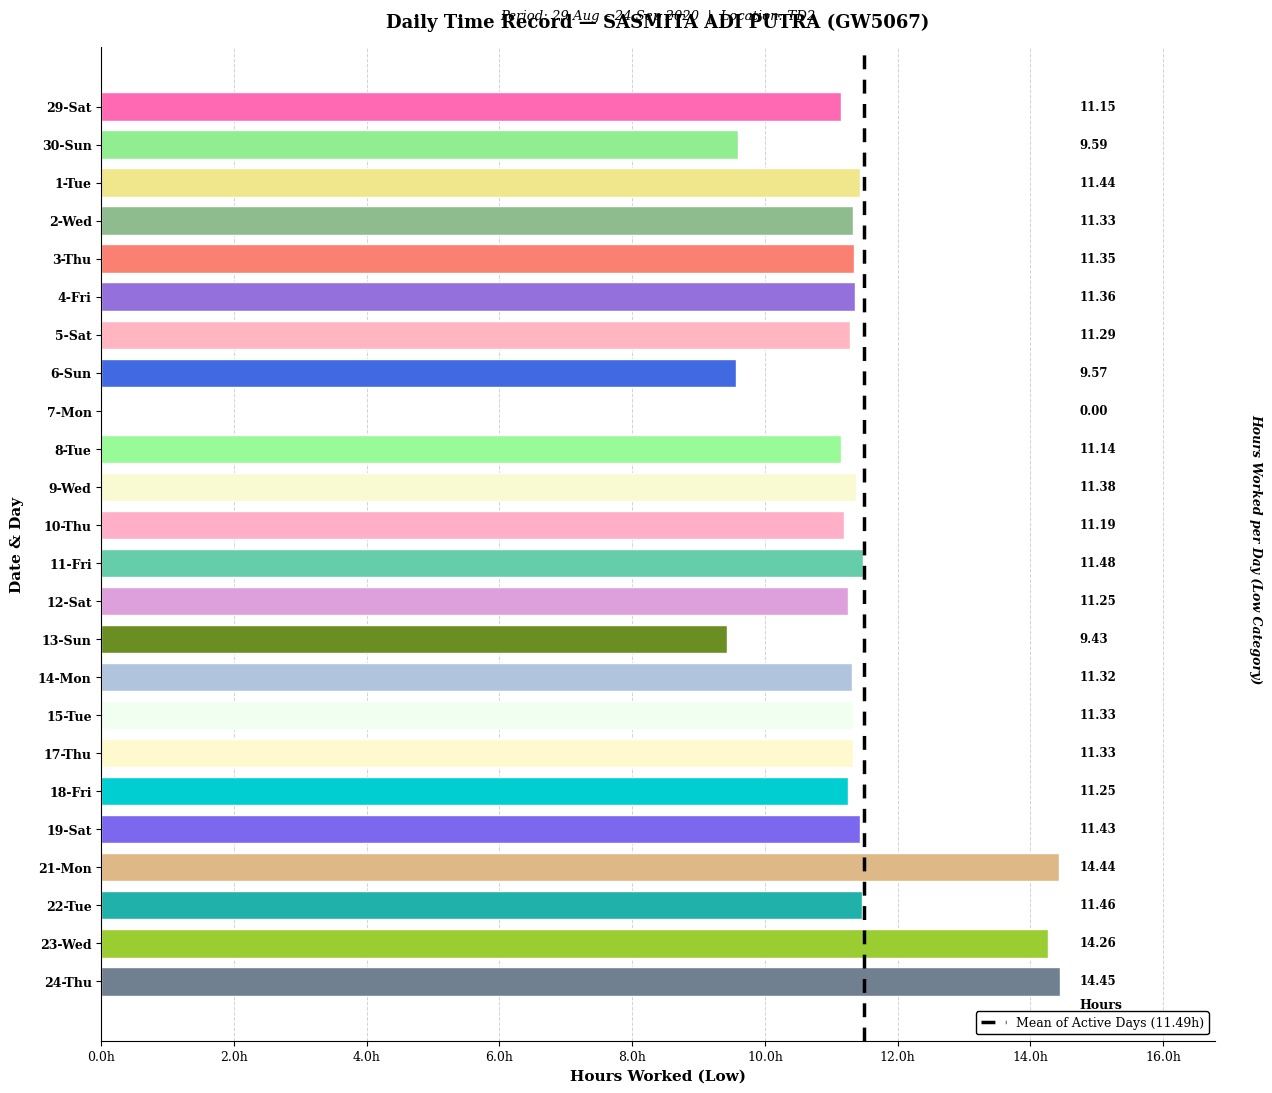

What is the sum of all values?

264.2